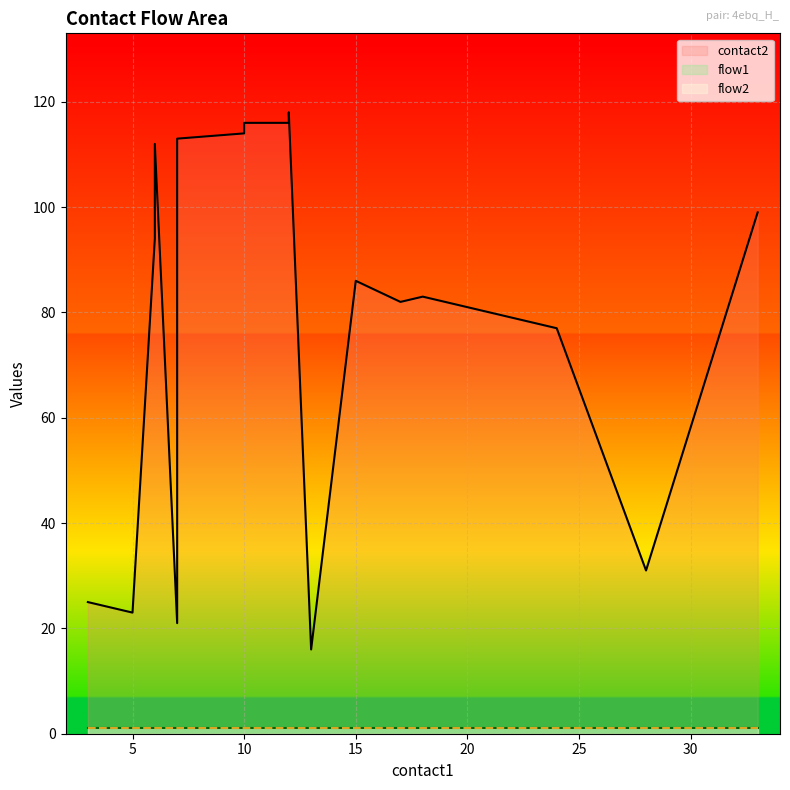

At 20, list the series in order from smallest to largest.

flow1, flow2, contact2